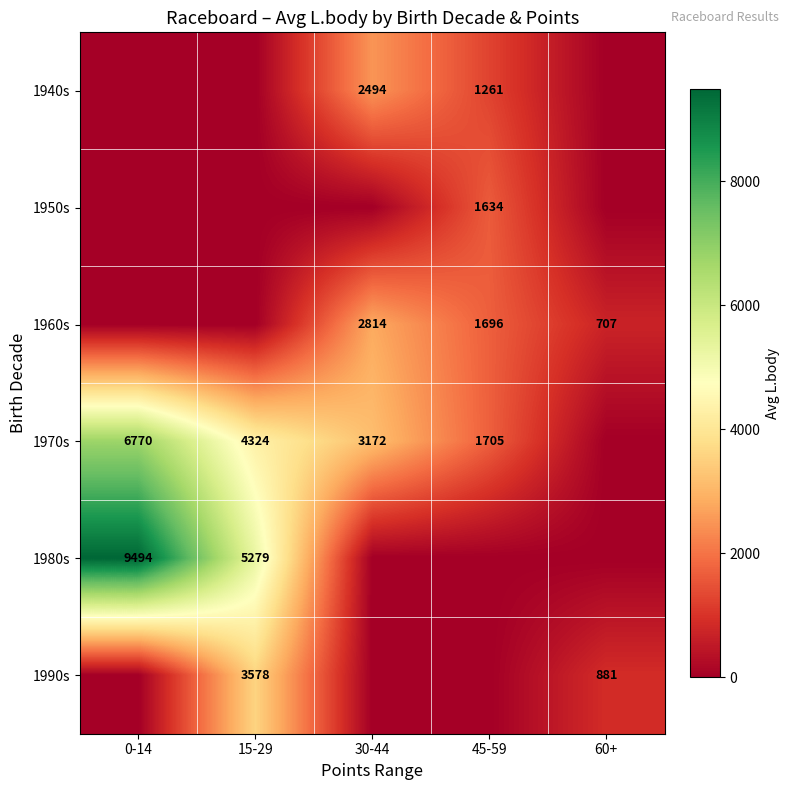

What is the sum of the 1980s values at 0-14 and 15-29?

14773